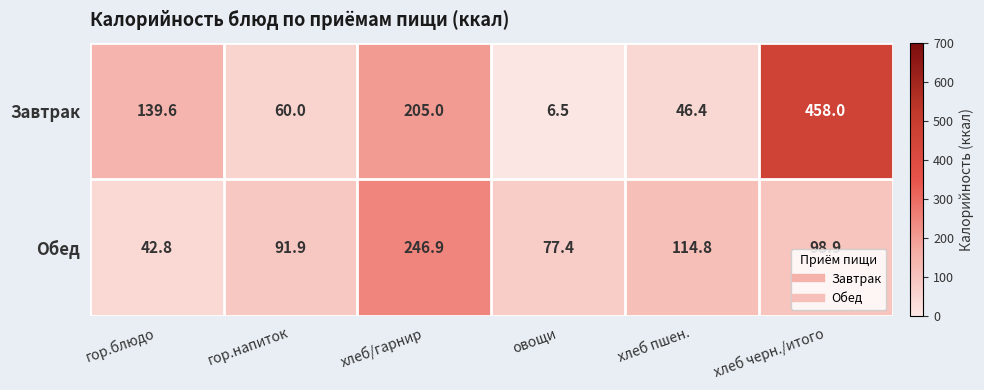

What is the difference between the second highest and minimum values in the Обед series?

72.0